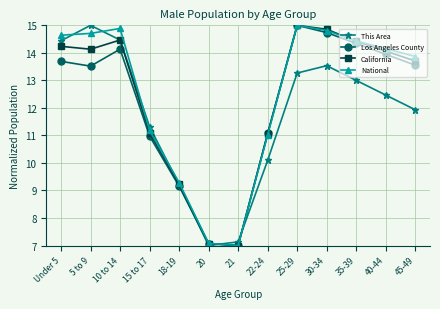

The value of California at 30-34 is 23.2. True or false?

False